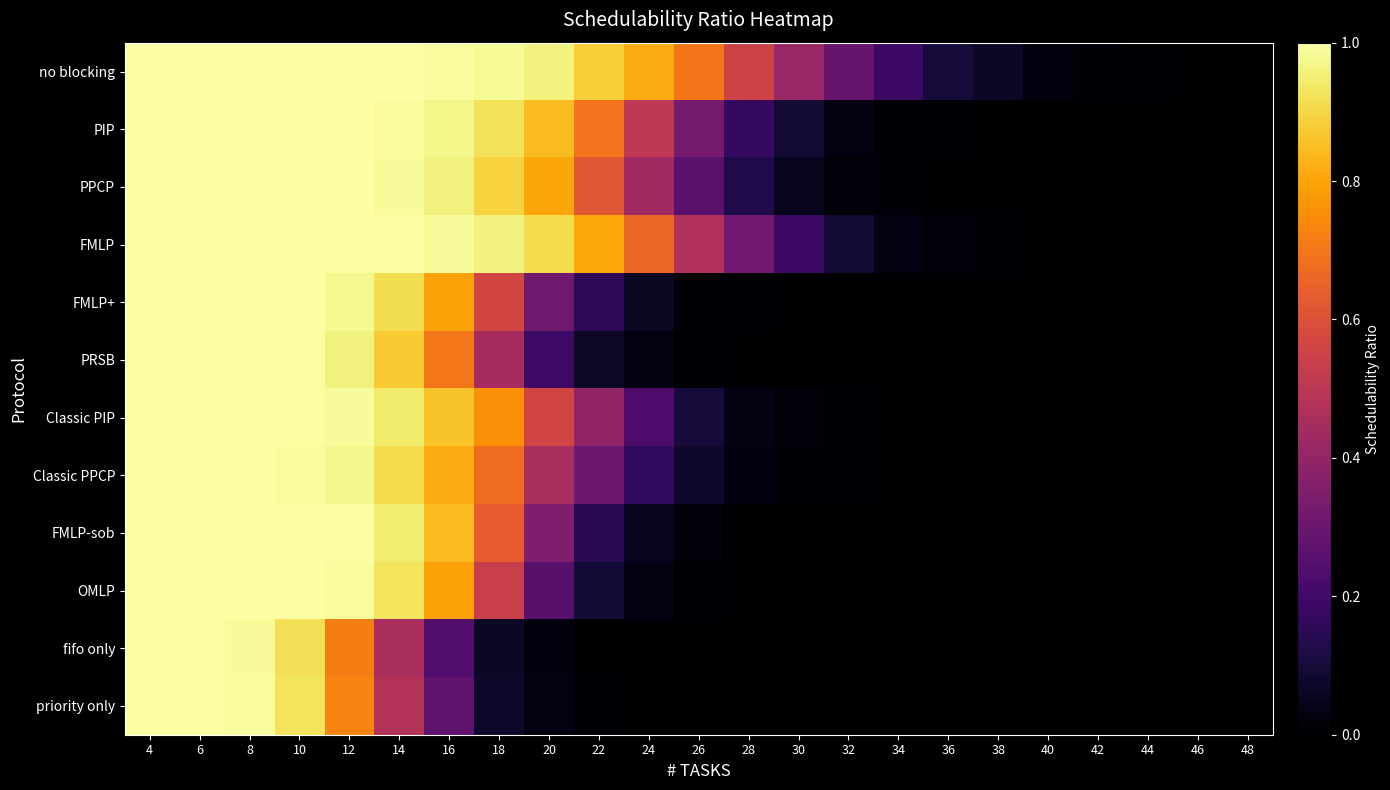

Which has a higher value, 26 or 44?

26